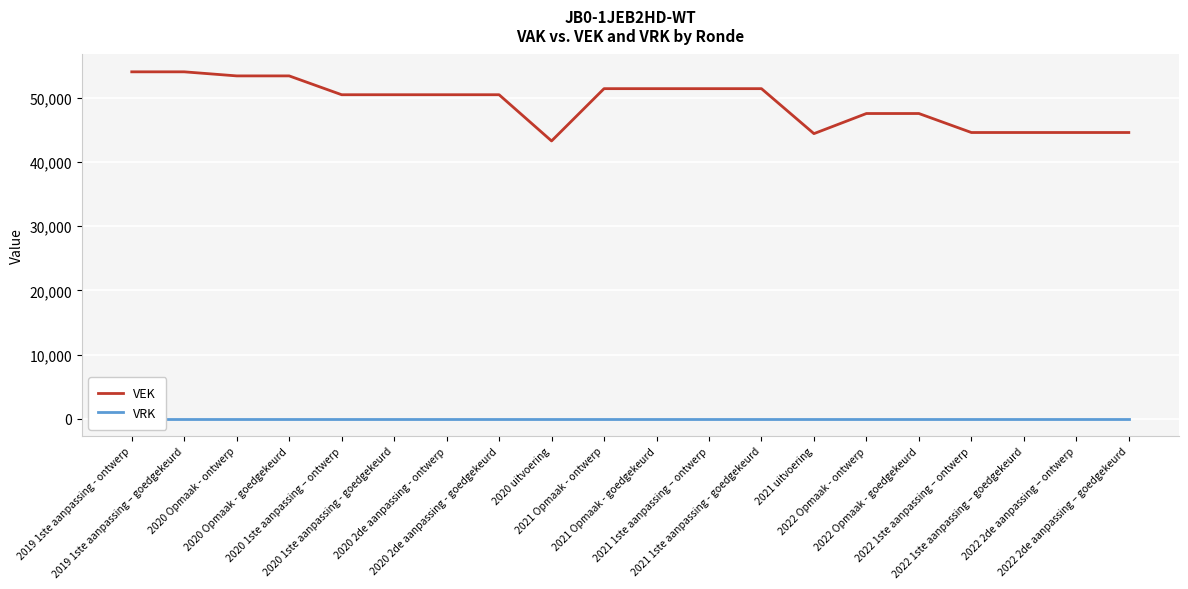

How many values in the VEK series are below 50498?

8